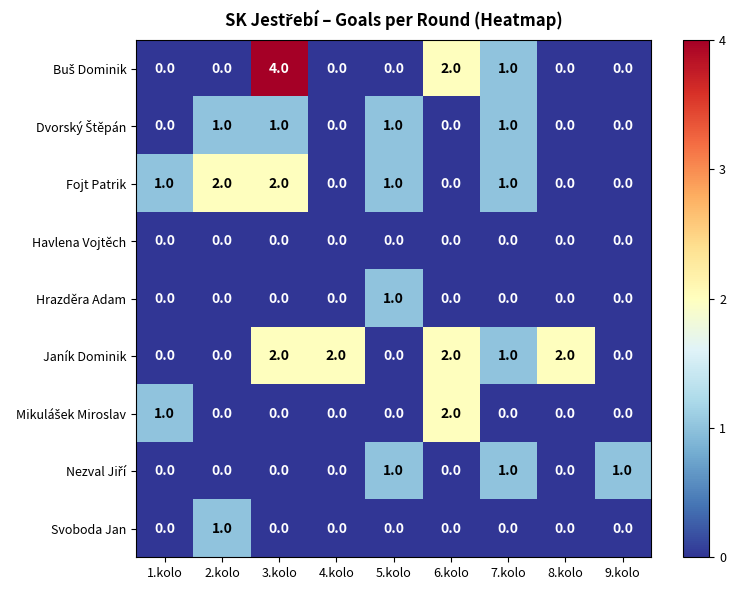

Is it true that Fojt Patrik equals 2 at 3.kolo?

True